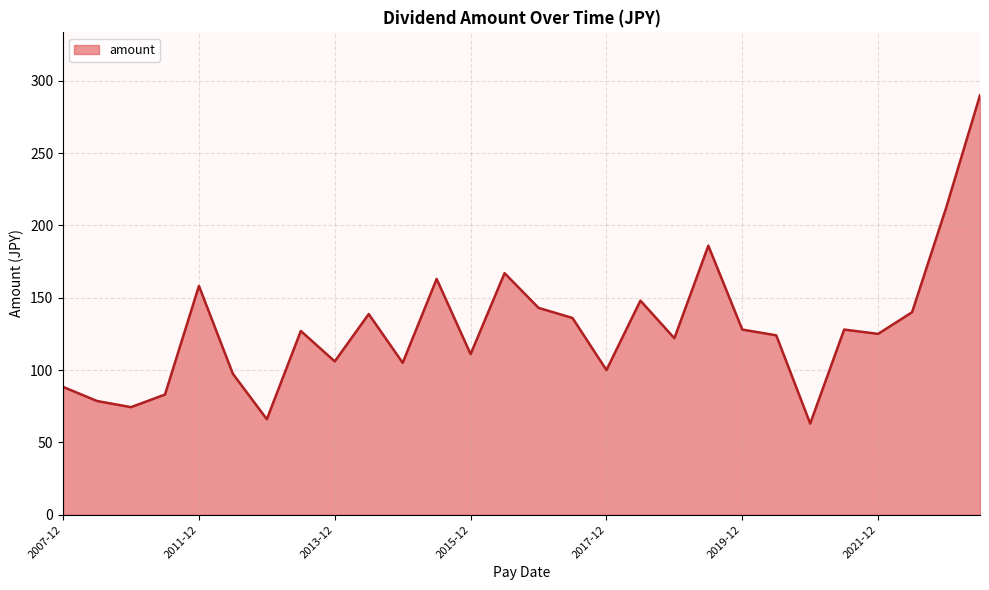

What is the difference between the maximum and minimum values?

227.0